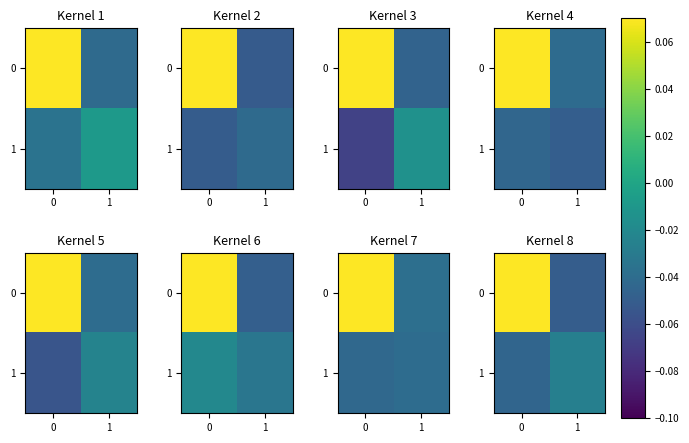

Count the number of data series in this chart.

2